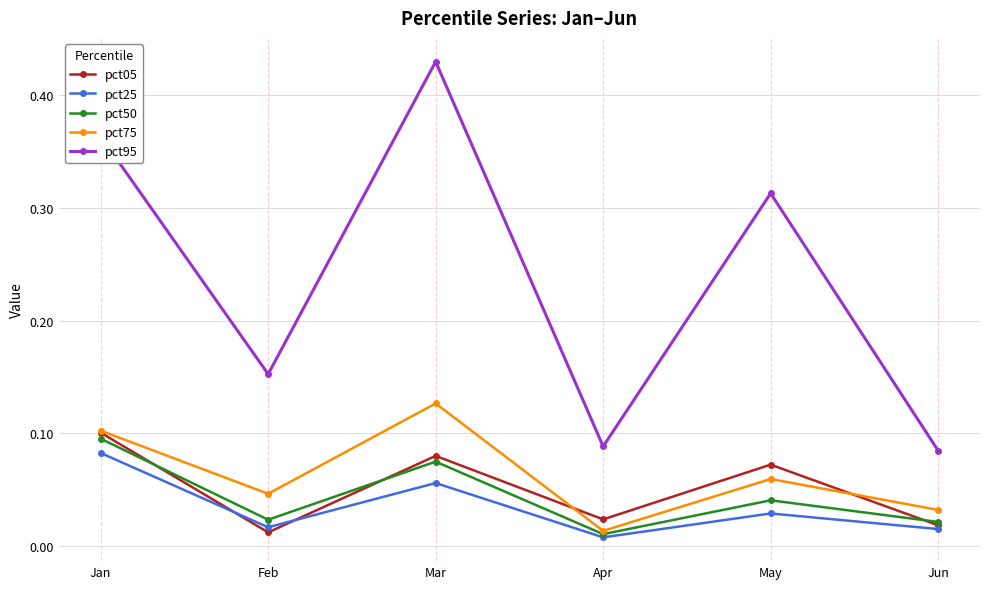

True or false: pct25 and pct75 intersect in this chart.

False